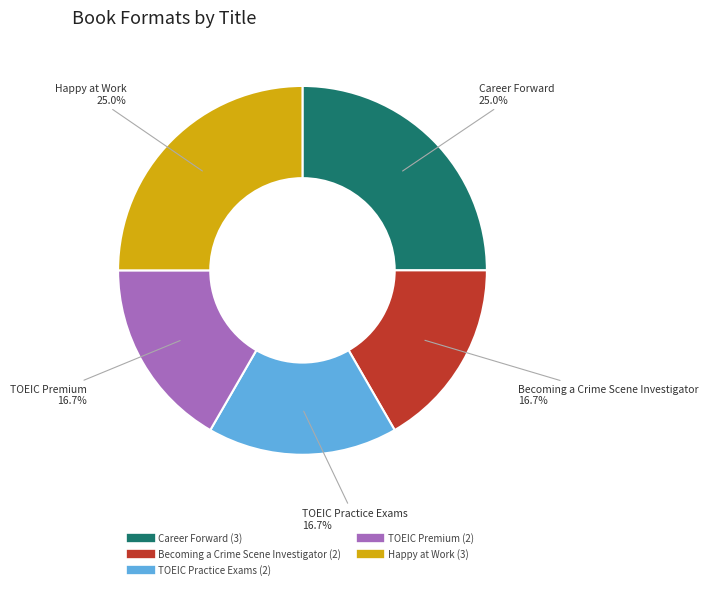

Count the number of slices in the pie.

5